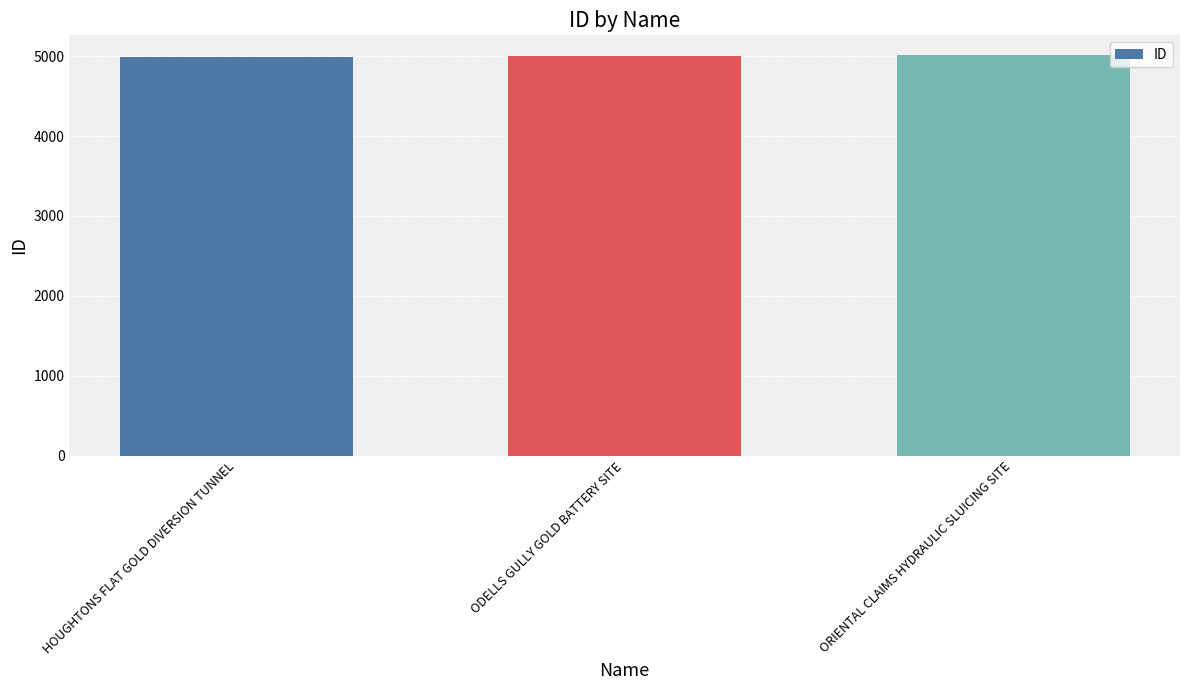

What is the value of the 2nd bar from the left?

4997